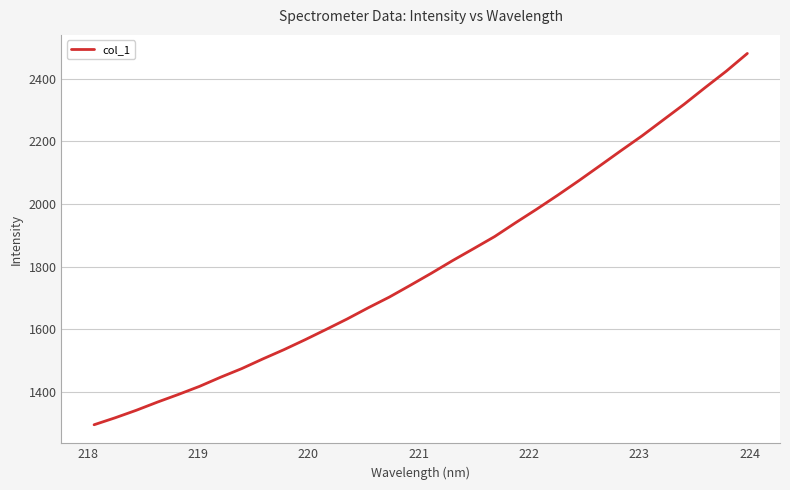

What is the maximum value shown in the chart?

2481.2